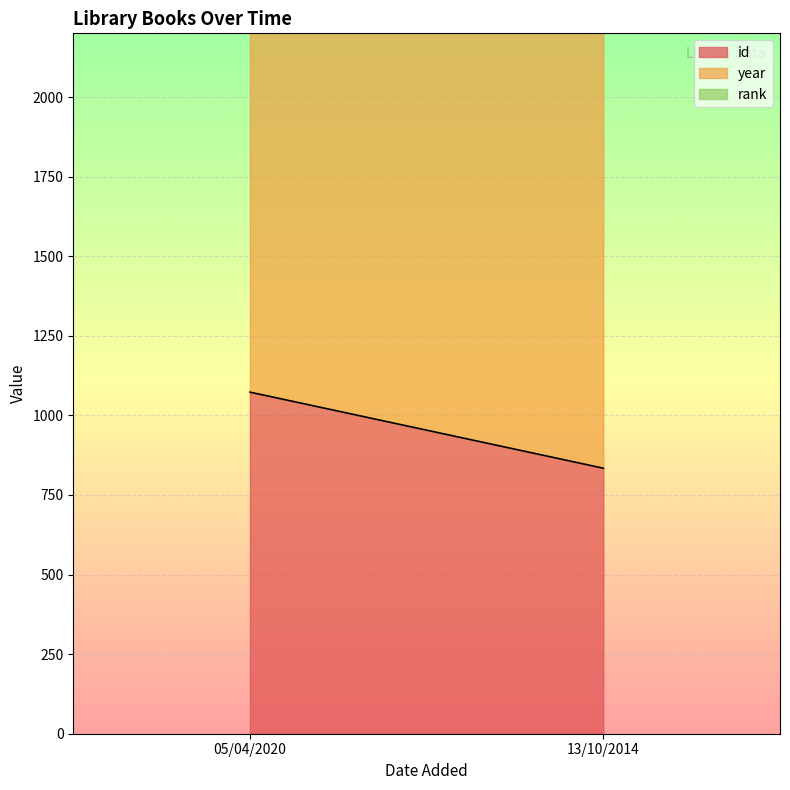

Which has a higher value, 05/04/2020 or 13/10/2014?

05/04/2020